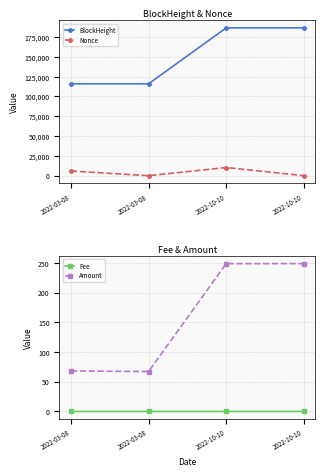

What is the difference between the highest and lowest values at 2022-03-08?

115870.0